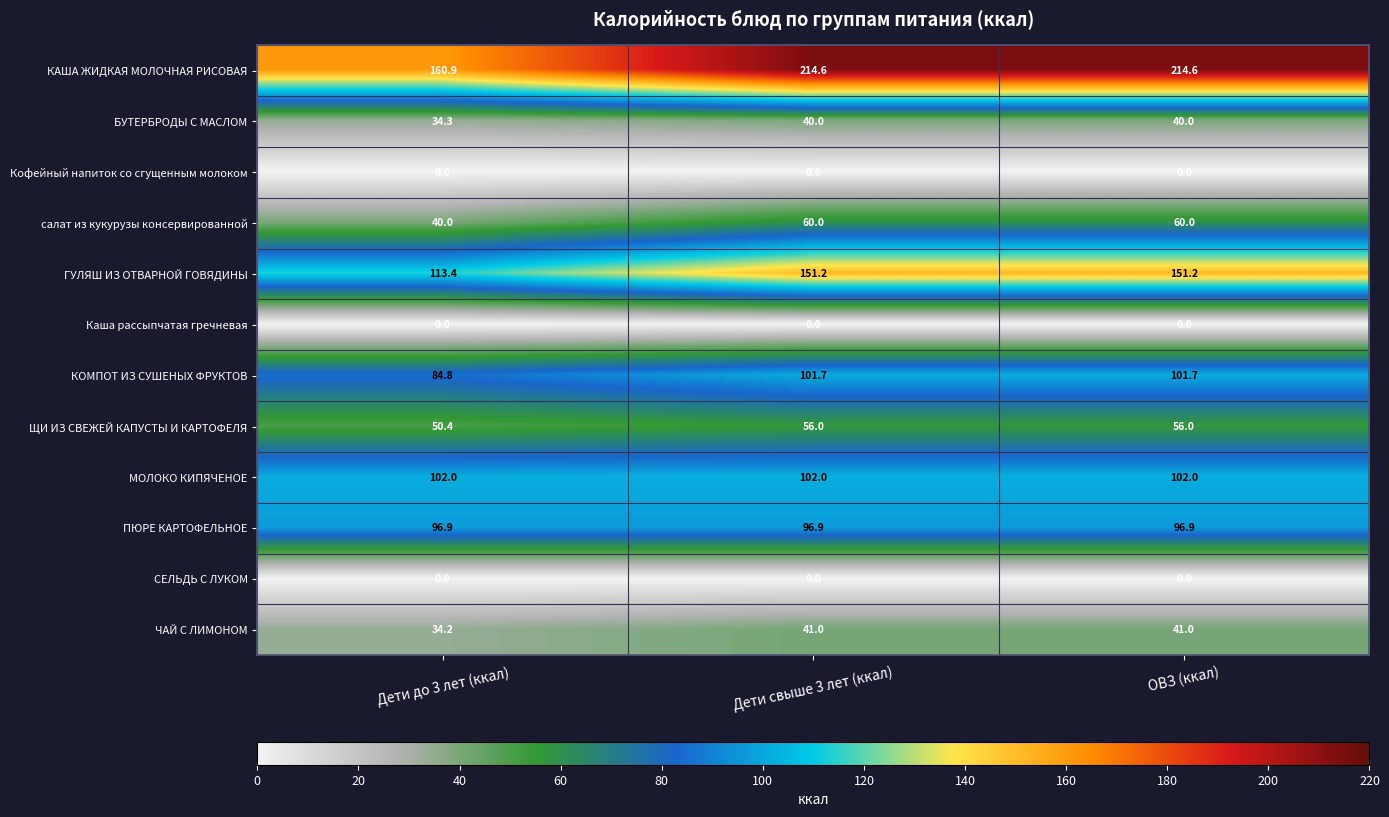

Between Дети до 3 лет (ккал) and ОВЗ (ккал), which series saw the biggest shift?

КАША ЖИДКАЯ МОЛОЧНАЯ РИСОВАЯ